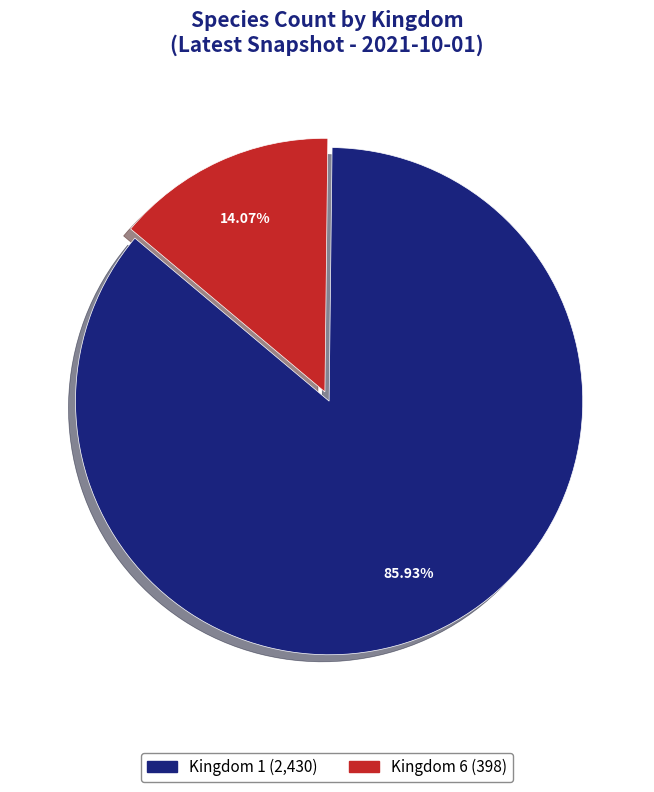

Does Kingdom 6 represent more than half of the total?

No